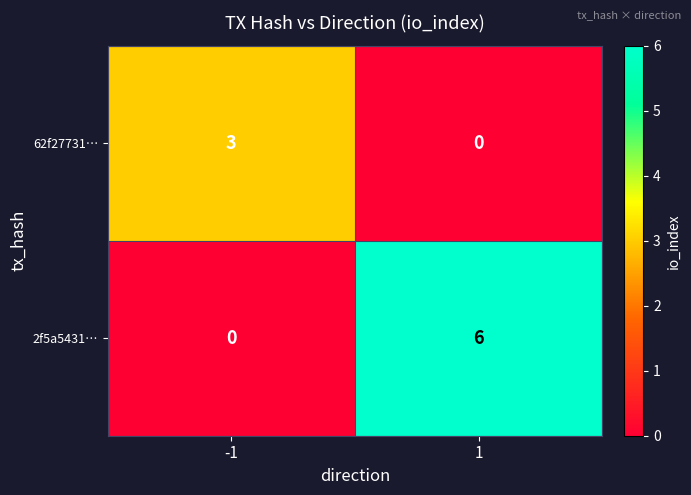

What is the spread (max minus min) of values at 1?

6